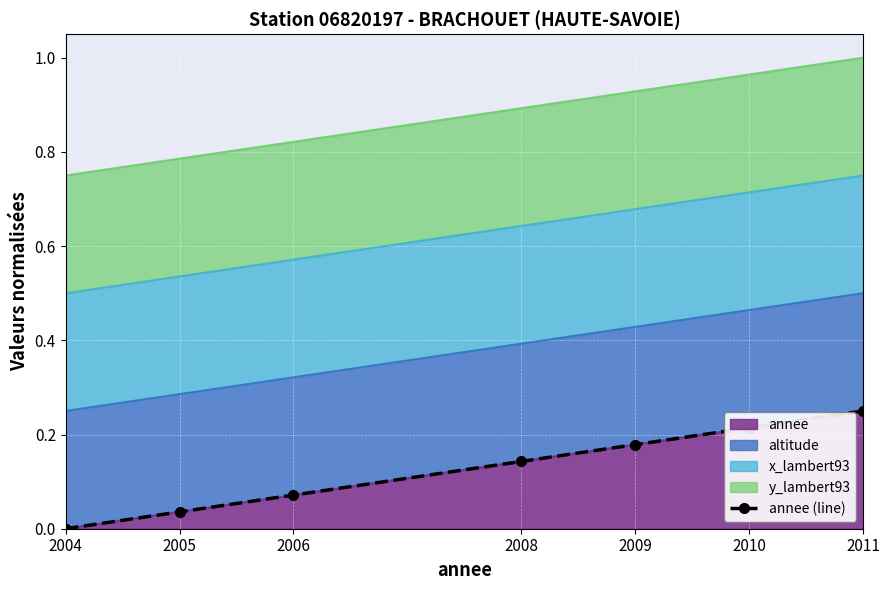

True or false: the data has more than 1 interior local peaks.

False